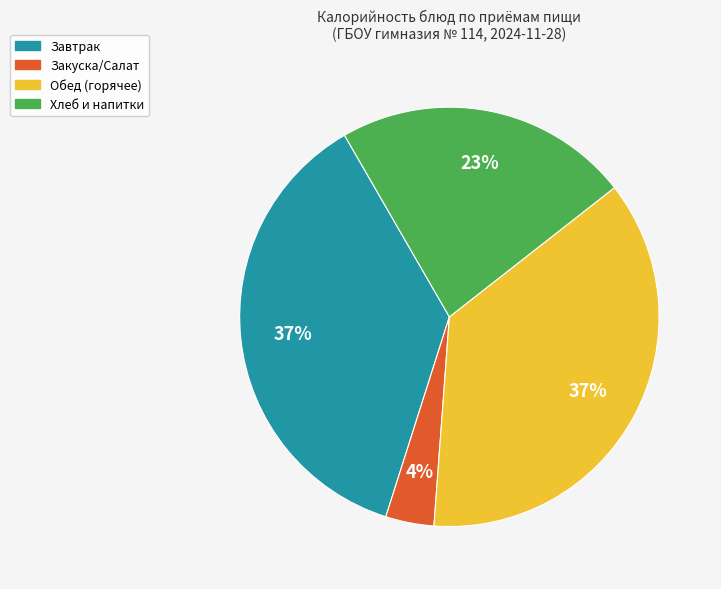

Is there any slice that represents more than half of the pie?

No